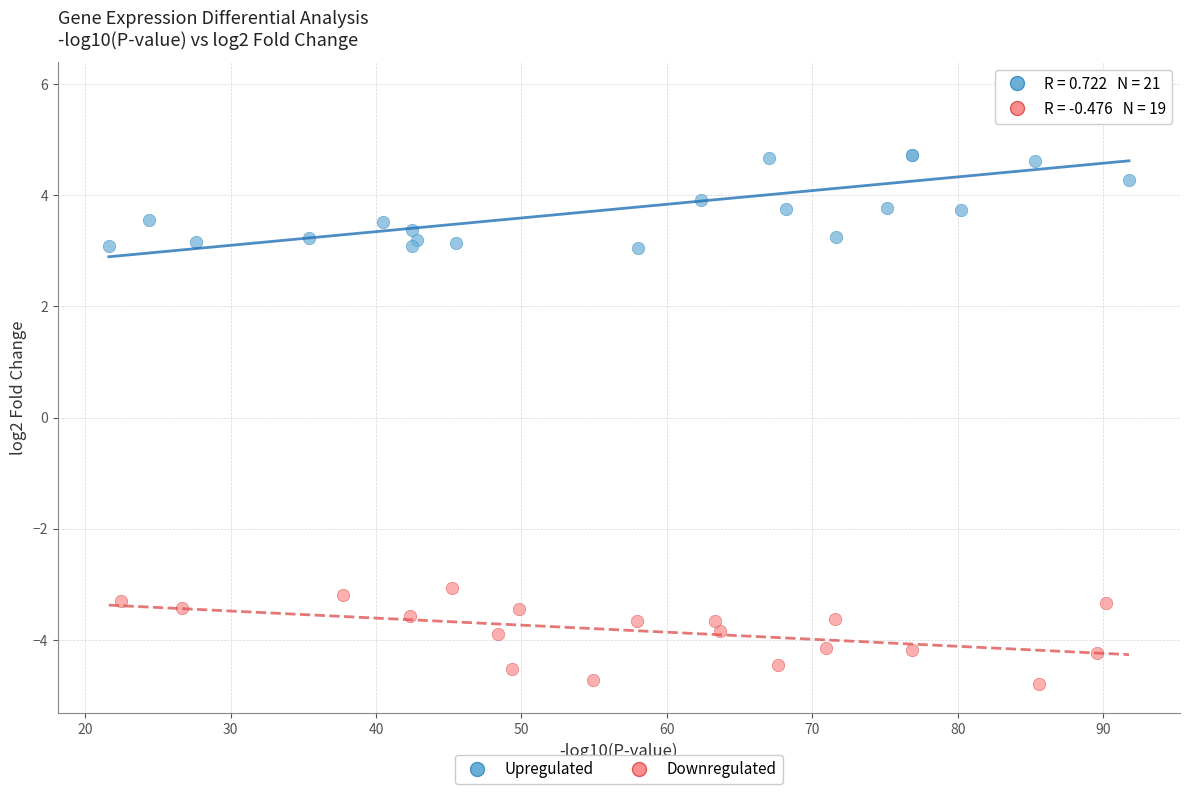

What are all the series names shown in the legend?

Upregulated, Downregulated